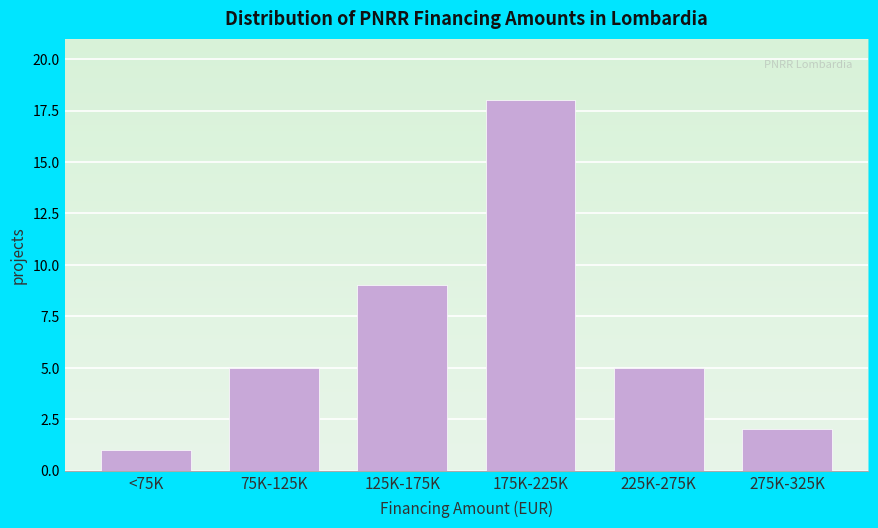

Reading left to right, list all the values displayed in this chart.

1	5	9	18	5	2